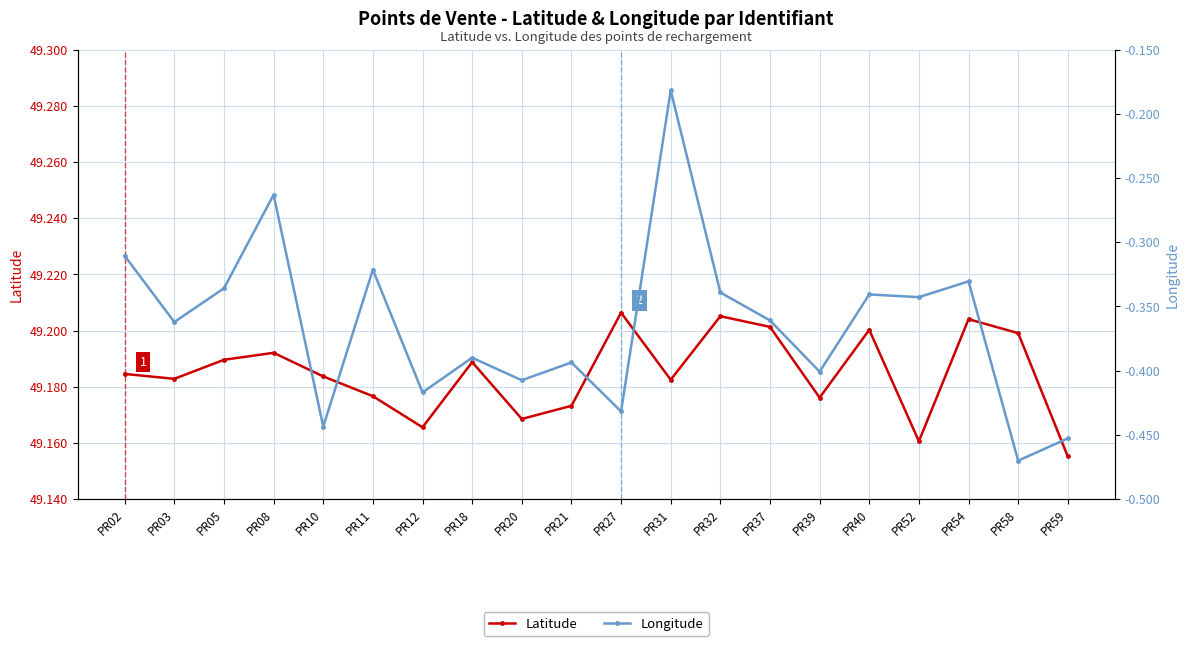

Reading left to right, list all the values displayed in this chart.

Latitude: PR02=49.2	PR03=49.2	PR05=49.2	PR08=49.2	PR10=49.2	PR11=49.2	PR12=49.2	PR18=49.2	PR20=49.2	PR21=49.2	PR27=49.2	PR31=49.2	PR32=49.2	PR37=49.2	PR39=49.2	PR40=49.2	PR52=49.2	PR54=49.2	PR58=49.2	PR59=49.2
Longitude: PR02=-0.3	PR03=-0.4	PR05=-0.3	PR08=-0.3	PR10=-0.4	PR11=-0.3	PR12=-0.4	PR18=-0.4	PR20=-0.4	PR21=-0.4	PR27=-0.4	PR31=-0.2	PR32=-0.3	PR37=-0.4	PR39=-0.4	PR40=-0.3	PR52=-0.3	PR54=-0.3	PR58=-0.5	PR59=-0.5